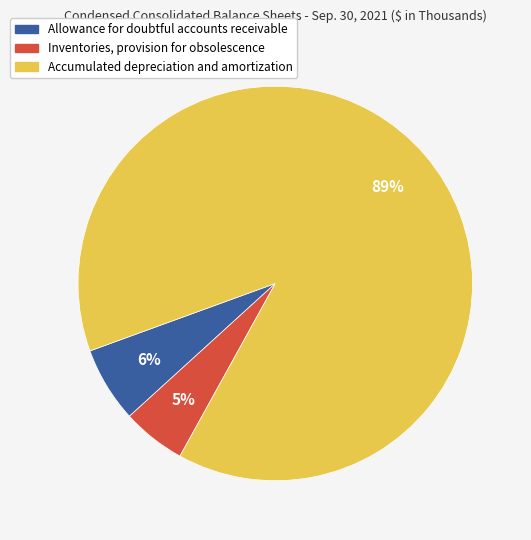

Which has a higher value, Accumulated depreciation and amortization or Allowance for doubtful accounts receivable?

Accumulated depreciation and amortization